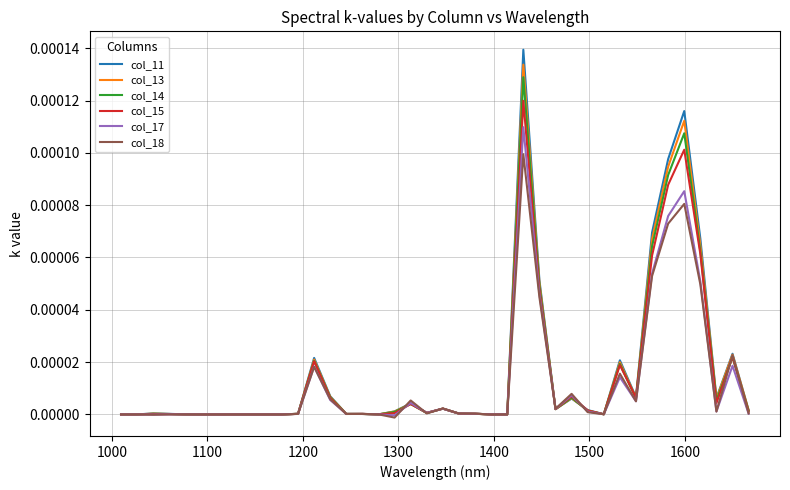

Which series has the largest range (max minus min)?

col_11